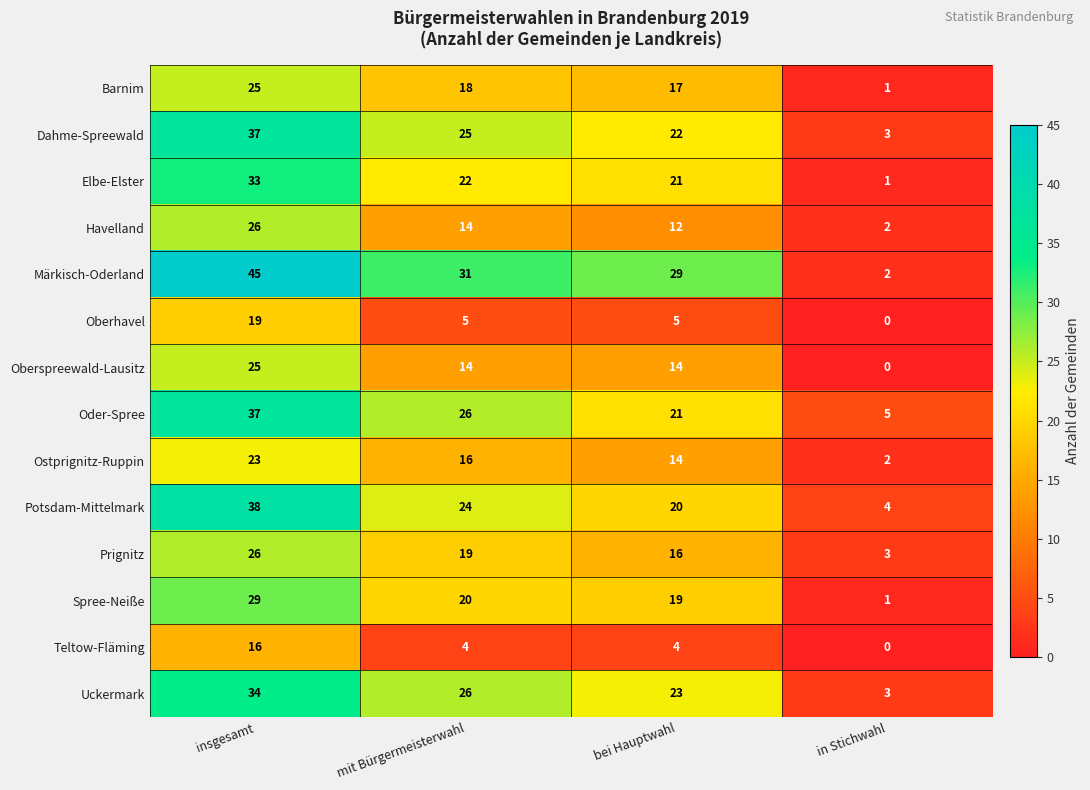

What is the difference between the Oberhavel values at bei Hauptwahl and insgesamt?

14